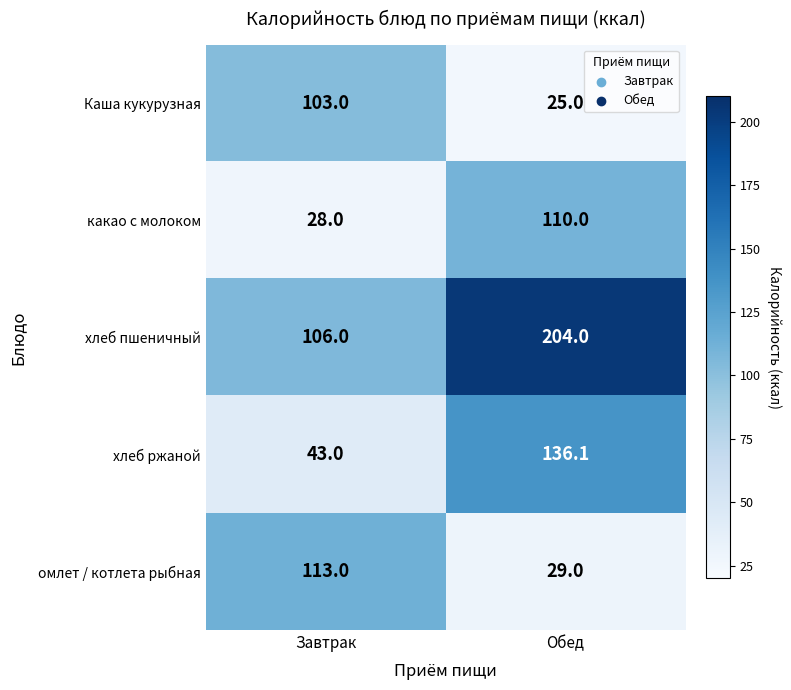

What is the difference between the maximum and minimum values in the какао с молоком series?

82.0